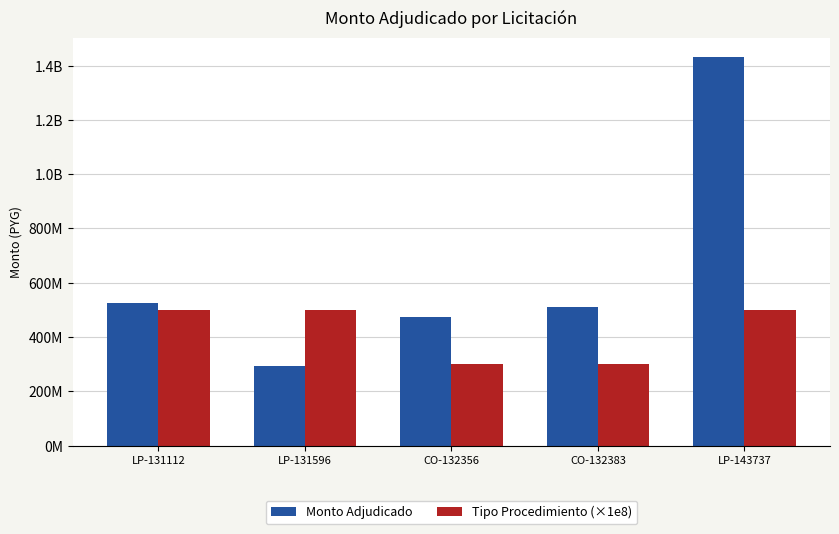

Which category has the highest value in the Monto Adjudicado series?

LP-143737